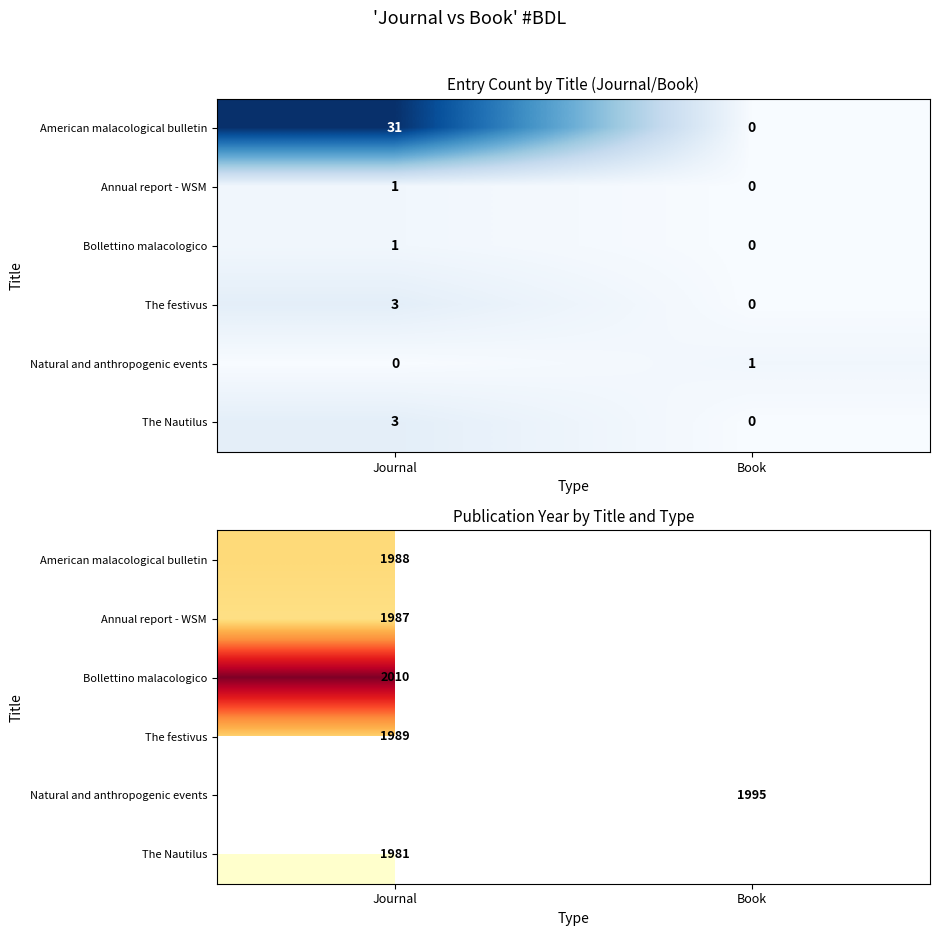

The Natural and anthropogenic events series shows 1995.0 at Book. True or false?

True